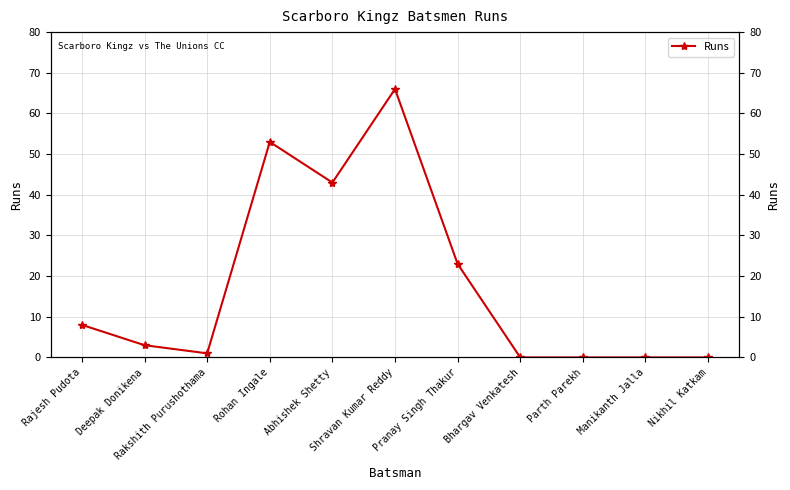

Reading left to right, what are all the values shown in this chart?

8	3	1	53	43	66	23	0	0	0	0